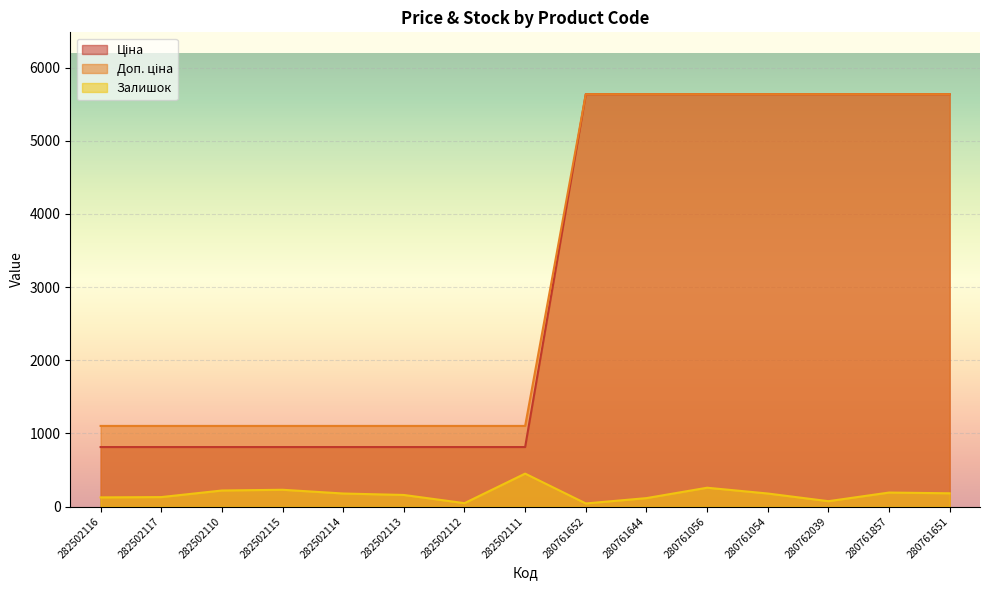

What is the value of the Залишок point at the 9th from the left?

42.0